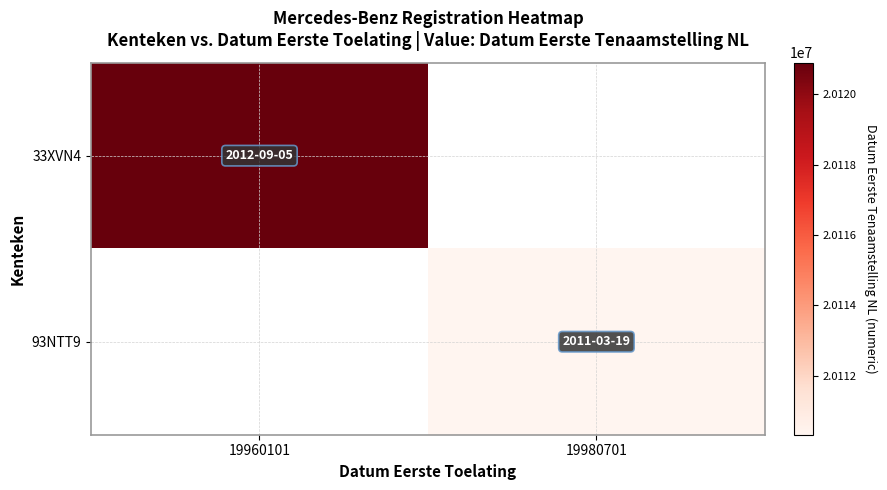

Which series has the widest spread of values?

33XVN4